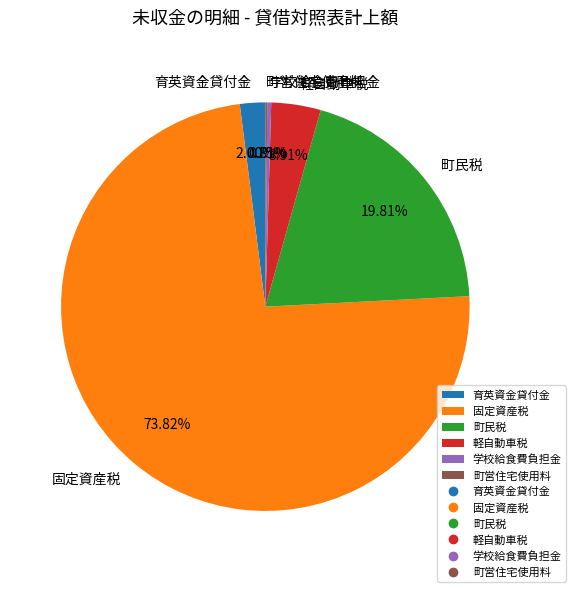

Between 学校給食費負担金 and 町民税, which is larger?

町民税